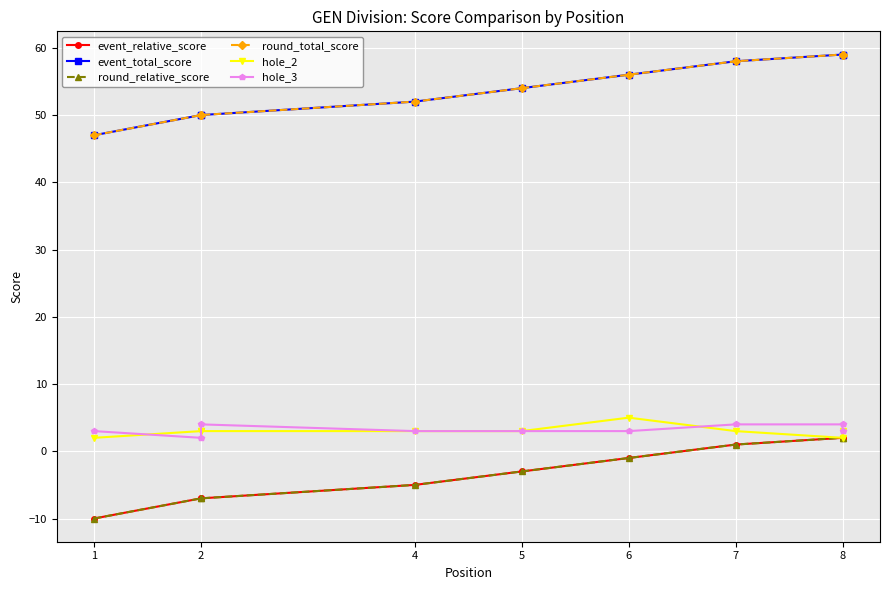

What are all the series names shown in the legend?

event_relative_score, event_total_score, round_relative_score, round_total_score, hole_2, hole_3